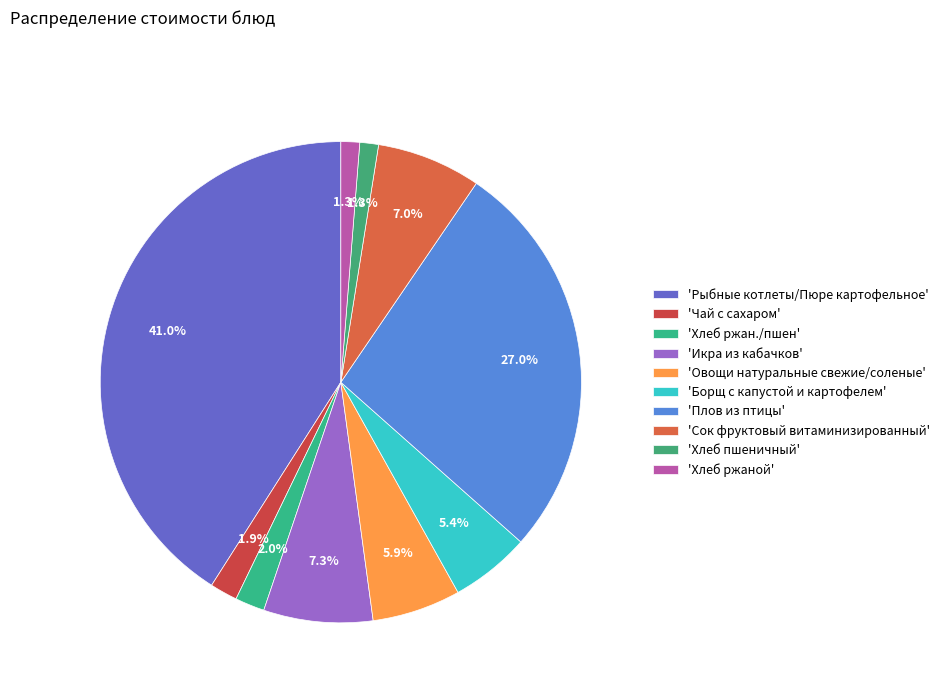

How many segments does this pie chart have?

10